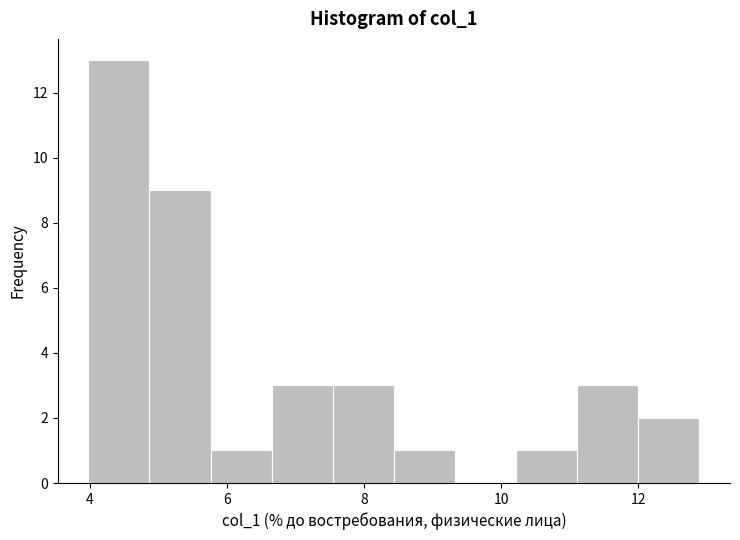

How tall is the bar that spans 6.6 to 7.6 on the x-axis? Neither the bar edges nor the heights are printed on the chart, so give them approximately, as read against the axes.

3